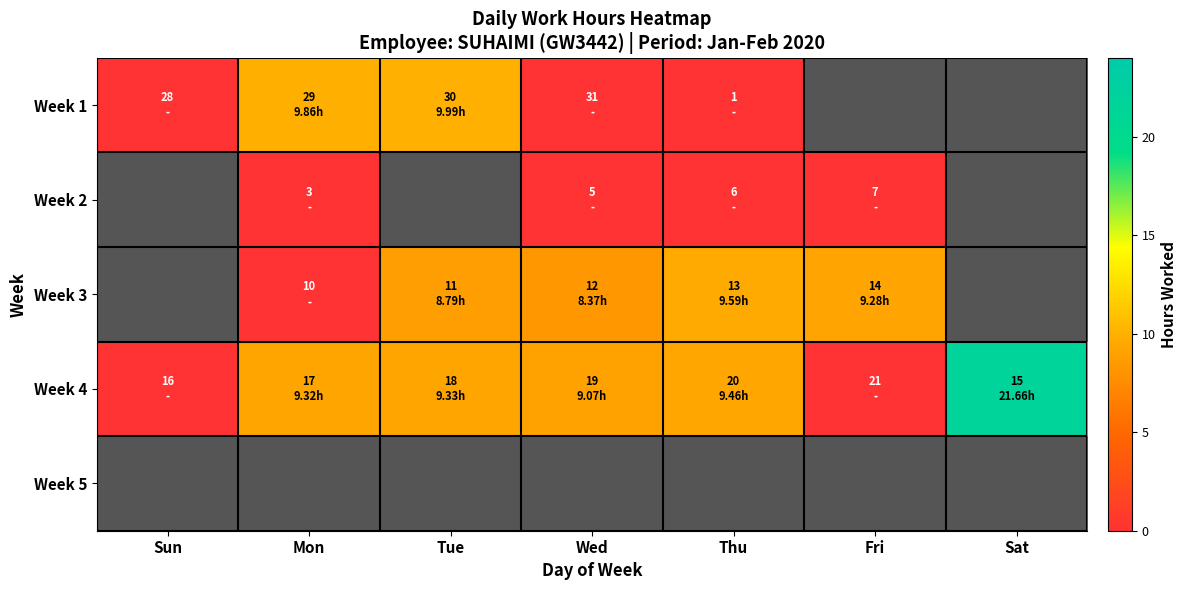

Which has a higher value, Wed or Sun?

Wed